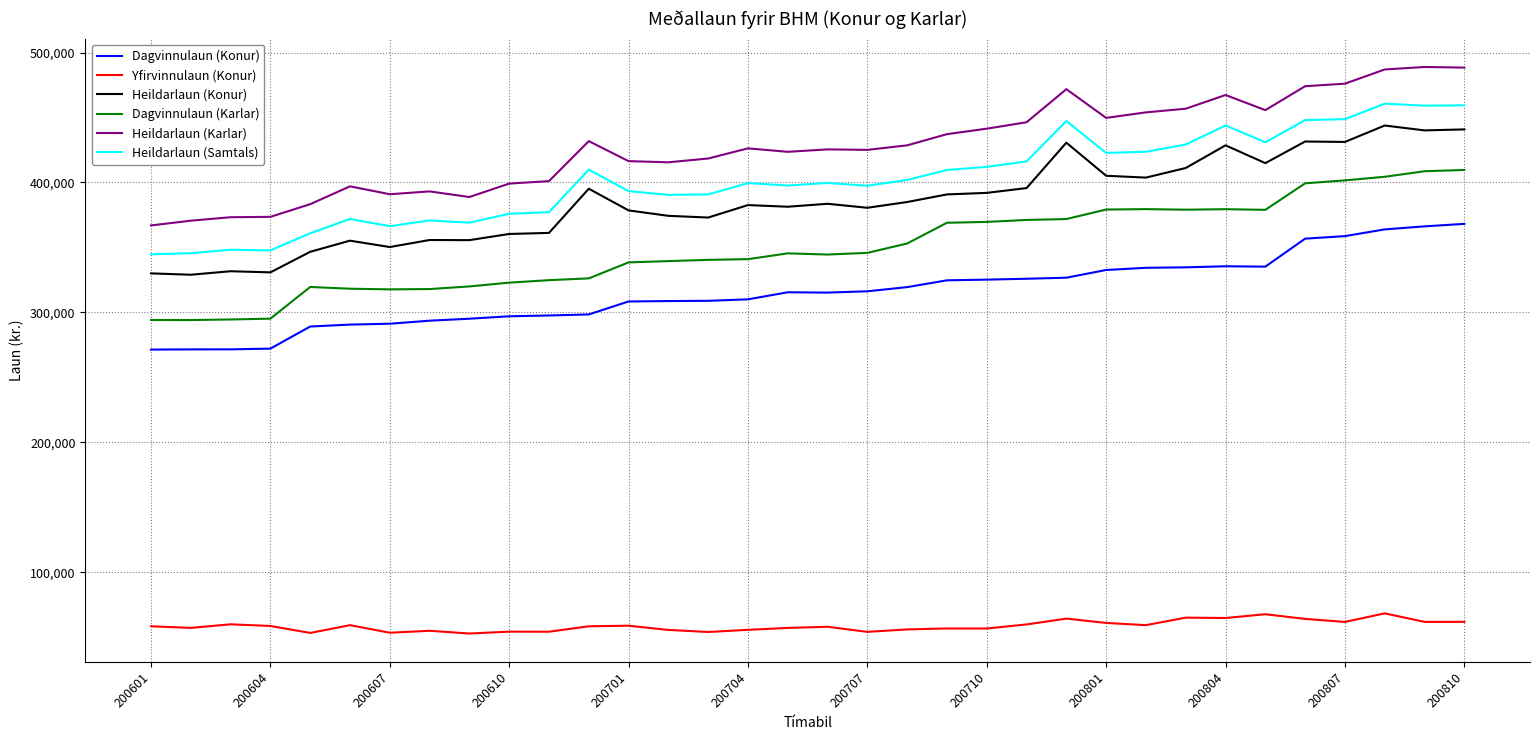

What is the minimum value shown in the chart?

52790